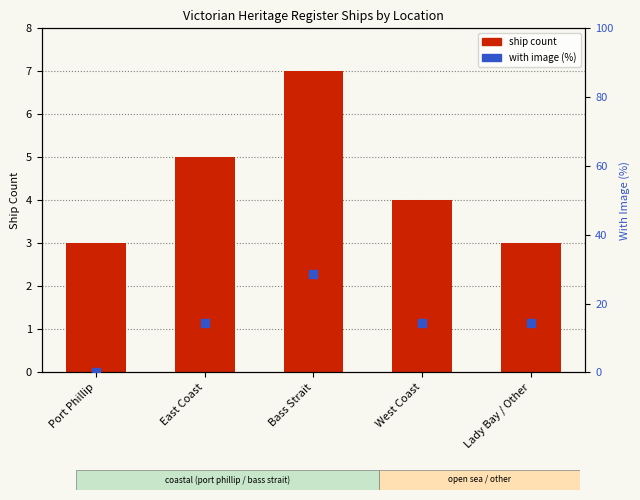

At which category is the sum across all series the highest?

Bass Strait